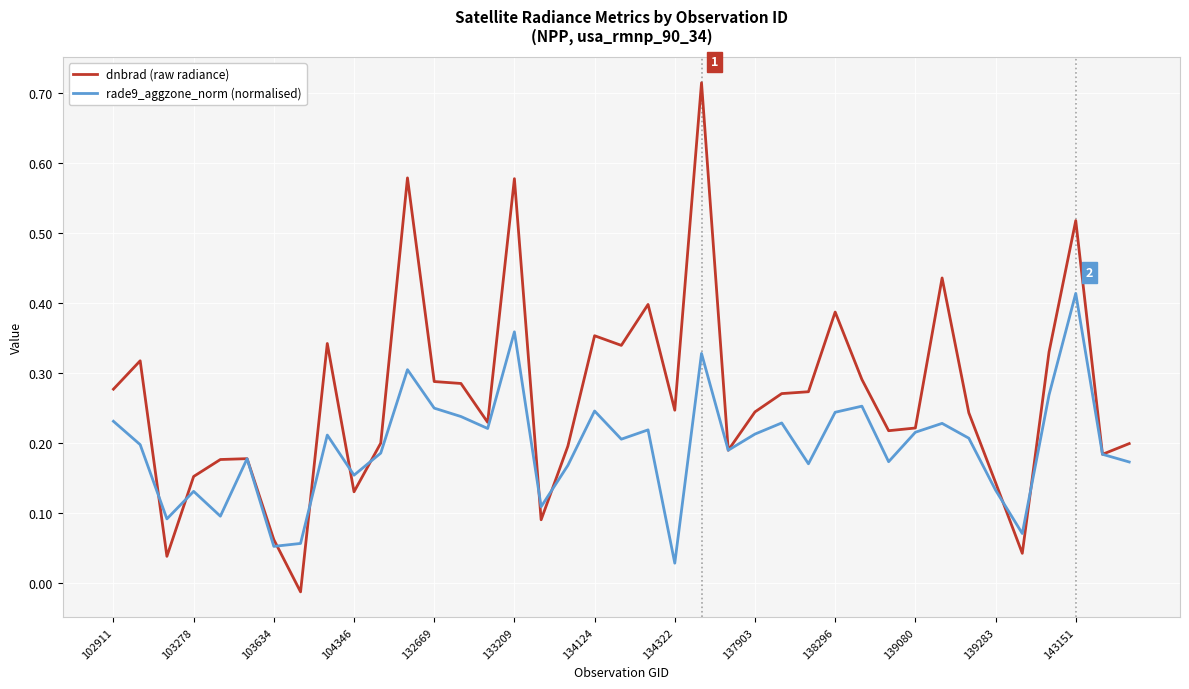

Which series has the widest spread of values?

dnbrad (raw radiance)